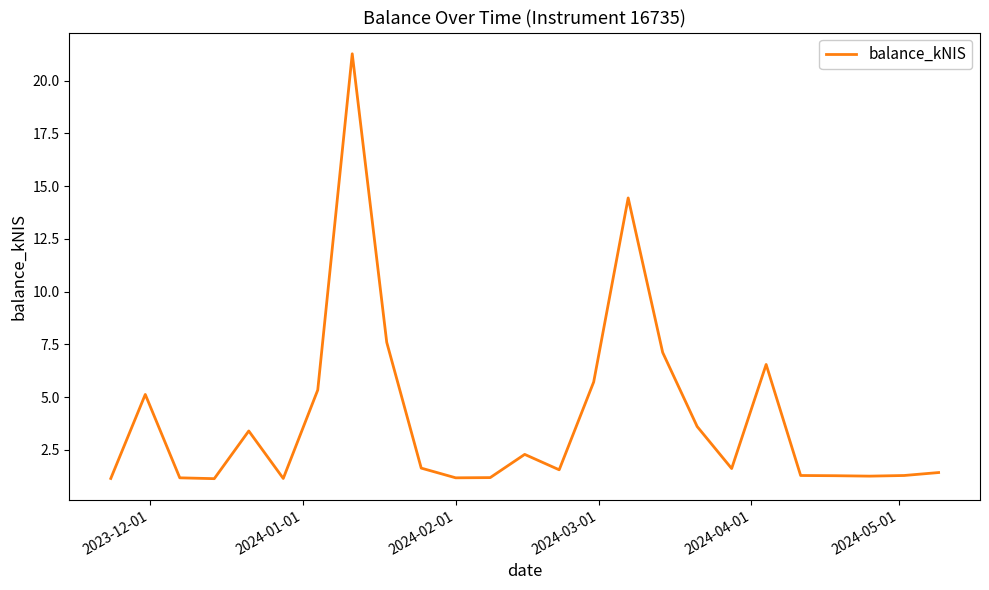

What is the difference between the maximum and minimum values?

20.1